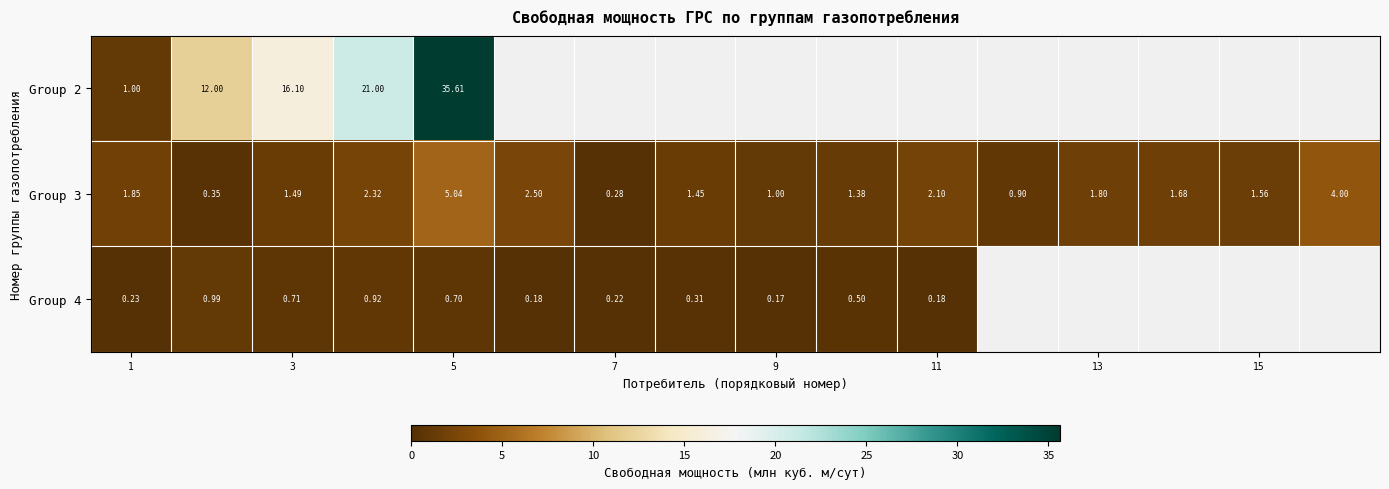

What is the difference between the second highest and second lowest values in the Group 3 series?

3.6